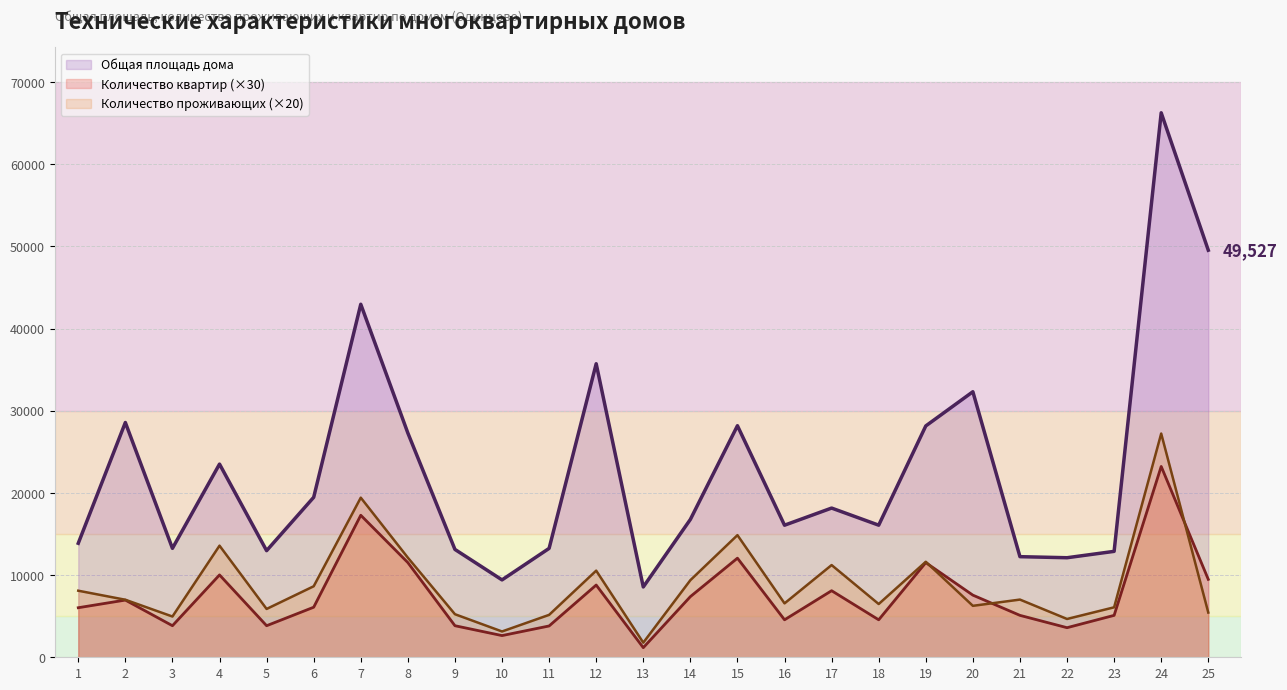

Rank the series at 13 from lowest to highest value.

Количество квартир (×30), Количество проживающих (×20), Общая площадь дома